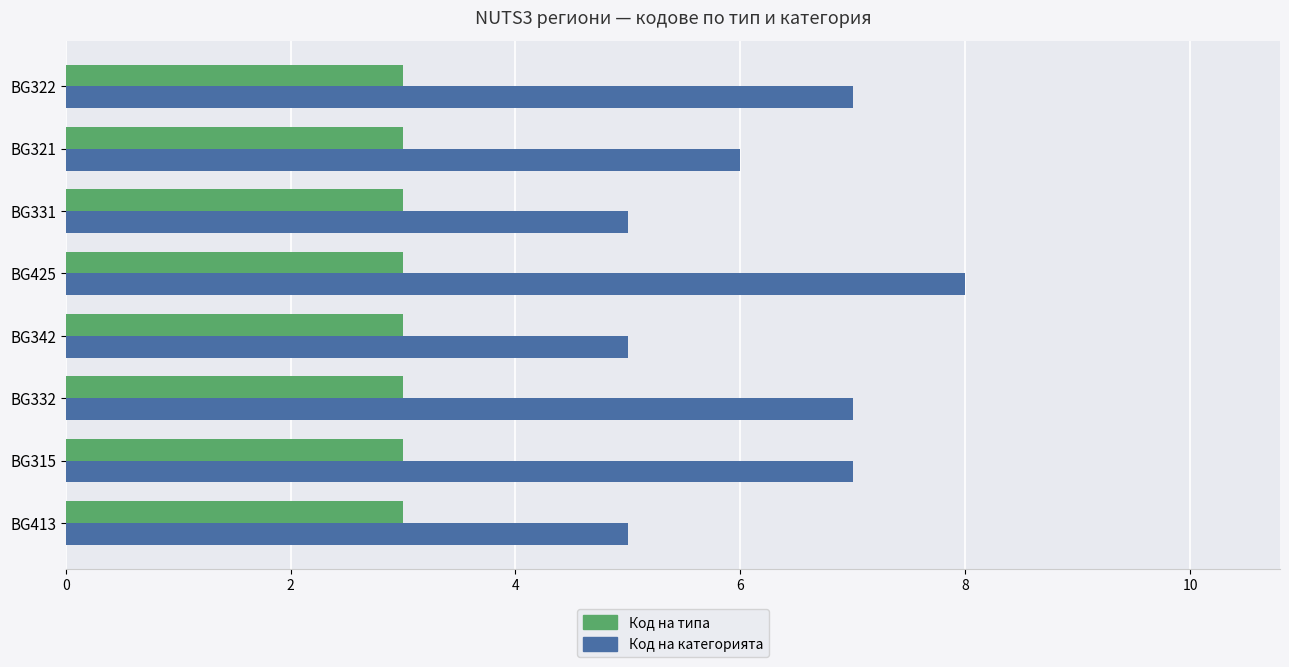

What is the total value across all series at BG332?

10